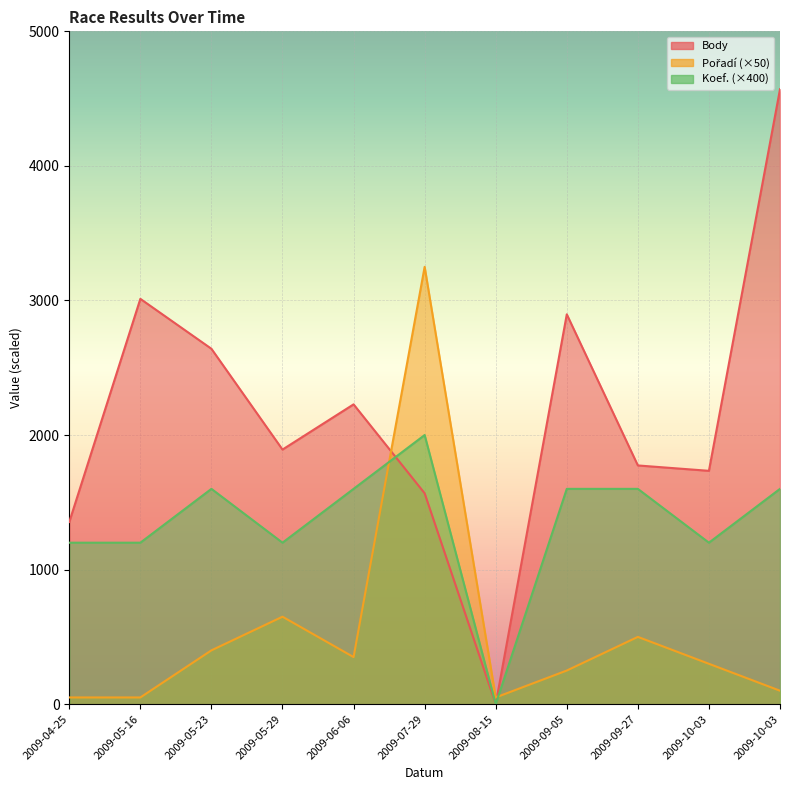

True or false: Koef. has a value of 1600 at 2009-10-03.

True